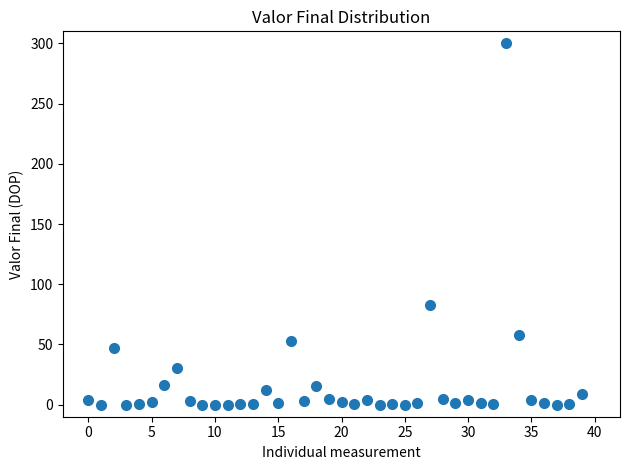

What Y value in the scatter plot is closest to 150?

83.2